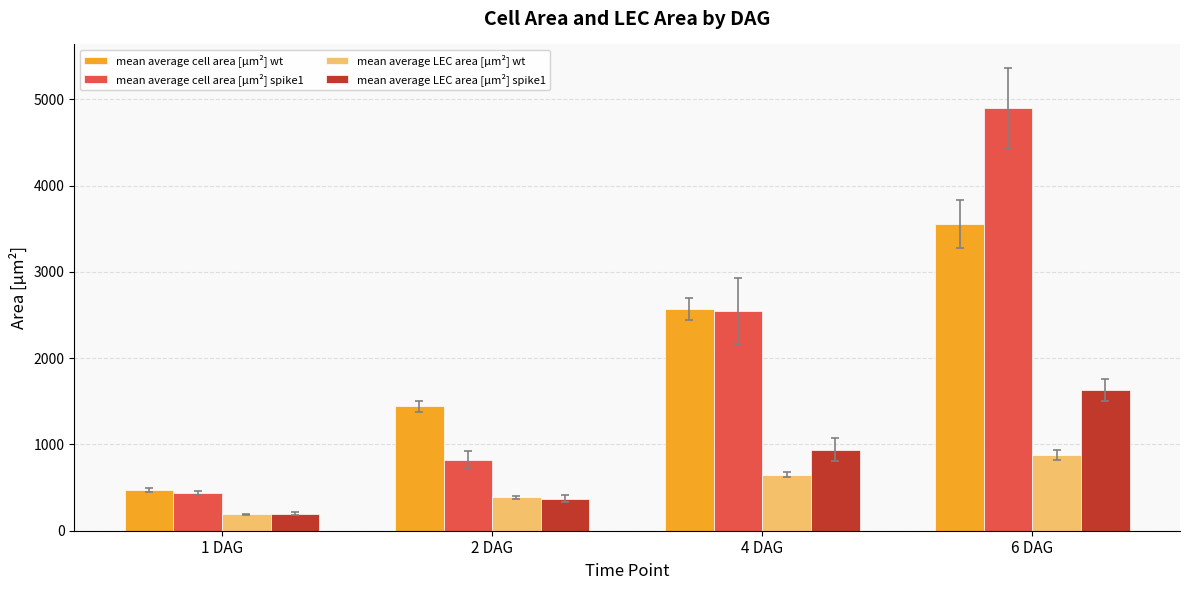

What is the minimum value for mean average cell area [µm²] spike1?

437.1